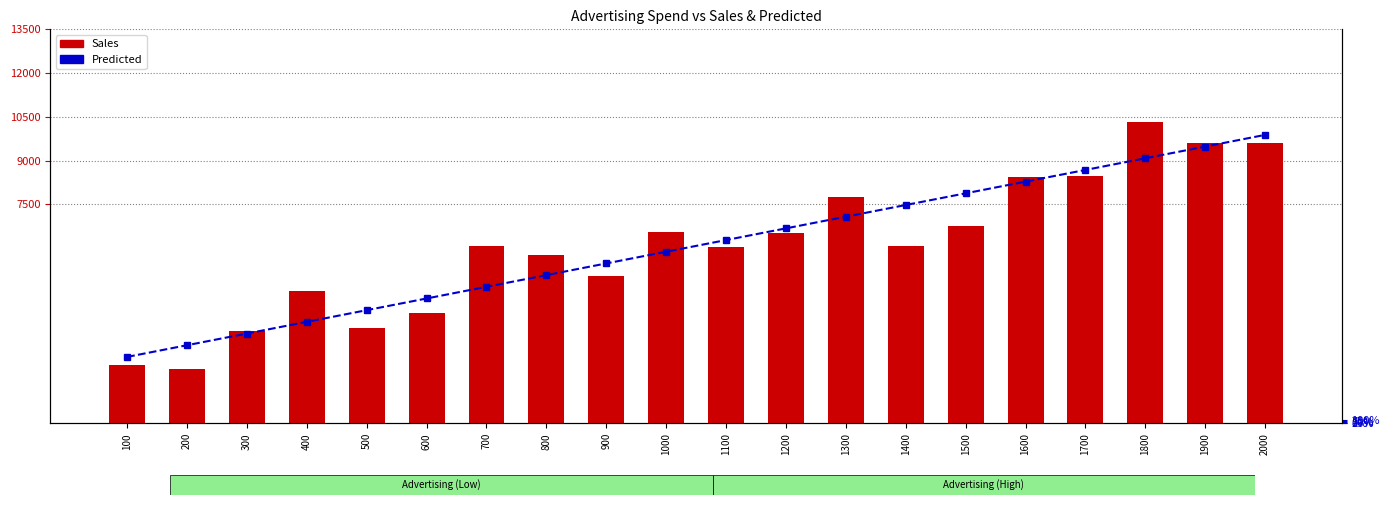

What is the difference between the second highest and second lowest values in the Predicted series?

6807.4